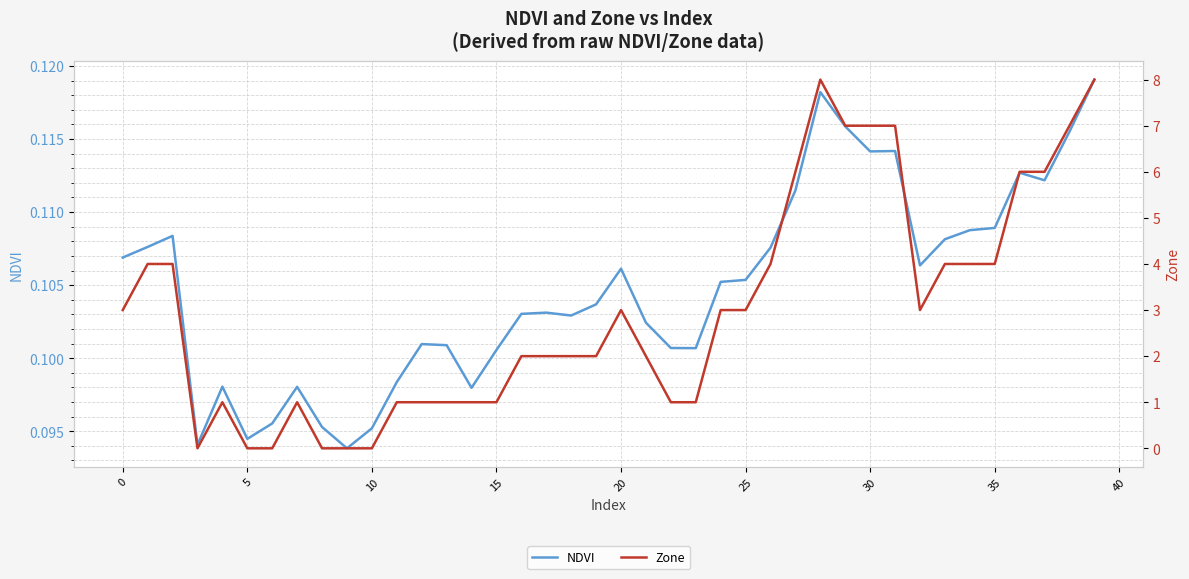

The Zone series shows 4.9 at 25. True or false?

False